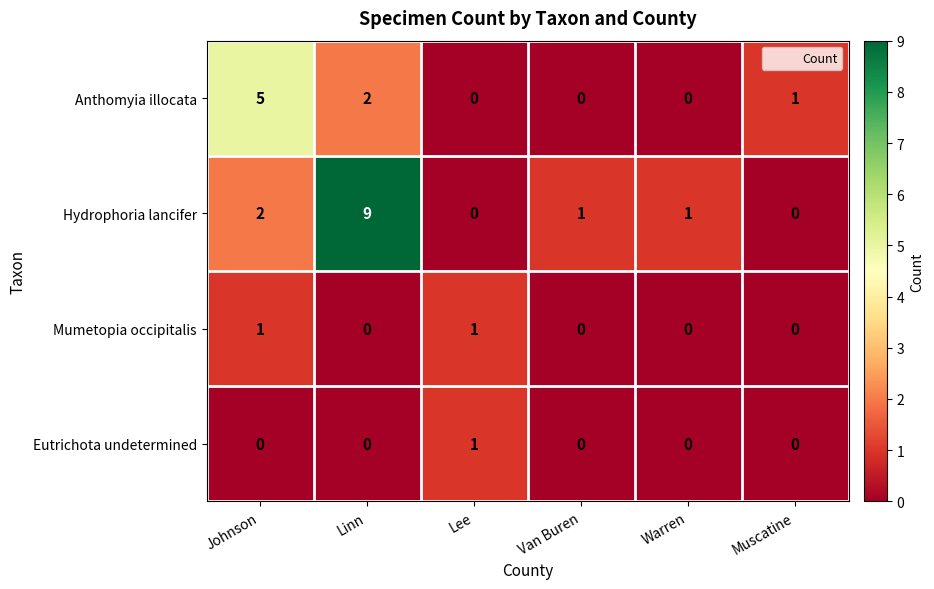

Is it true that Eutrichota undetermined equals 1 at Lee?

True